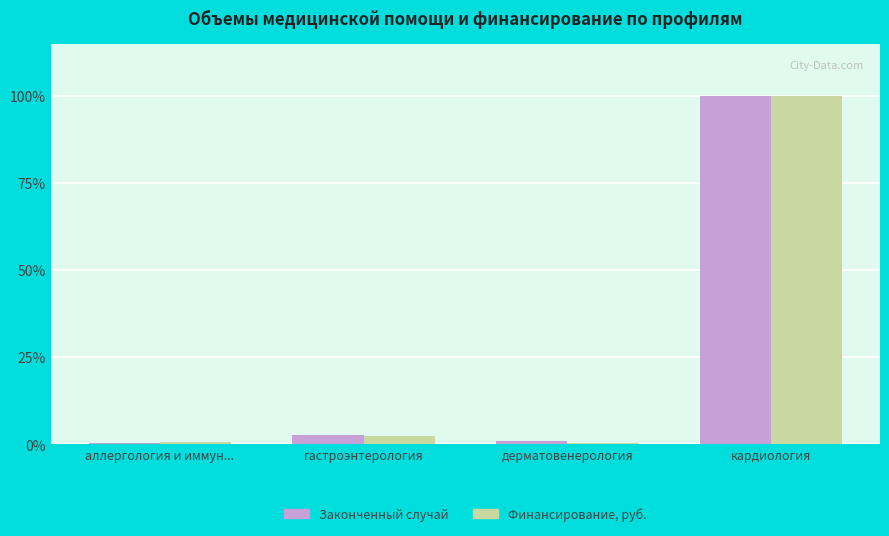

How many series are shown in this chart?

2